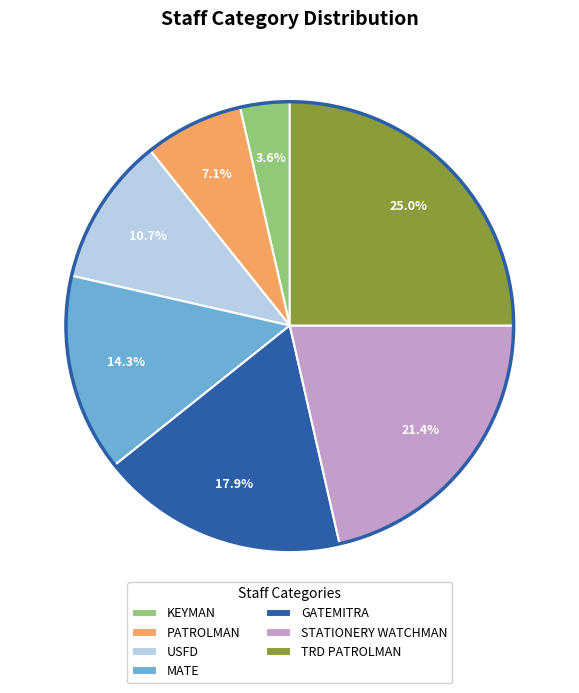

To the nearest percent, what percentage of the pie is KEYMAN?

4%